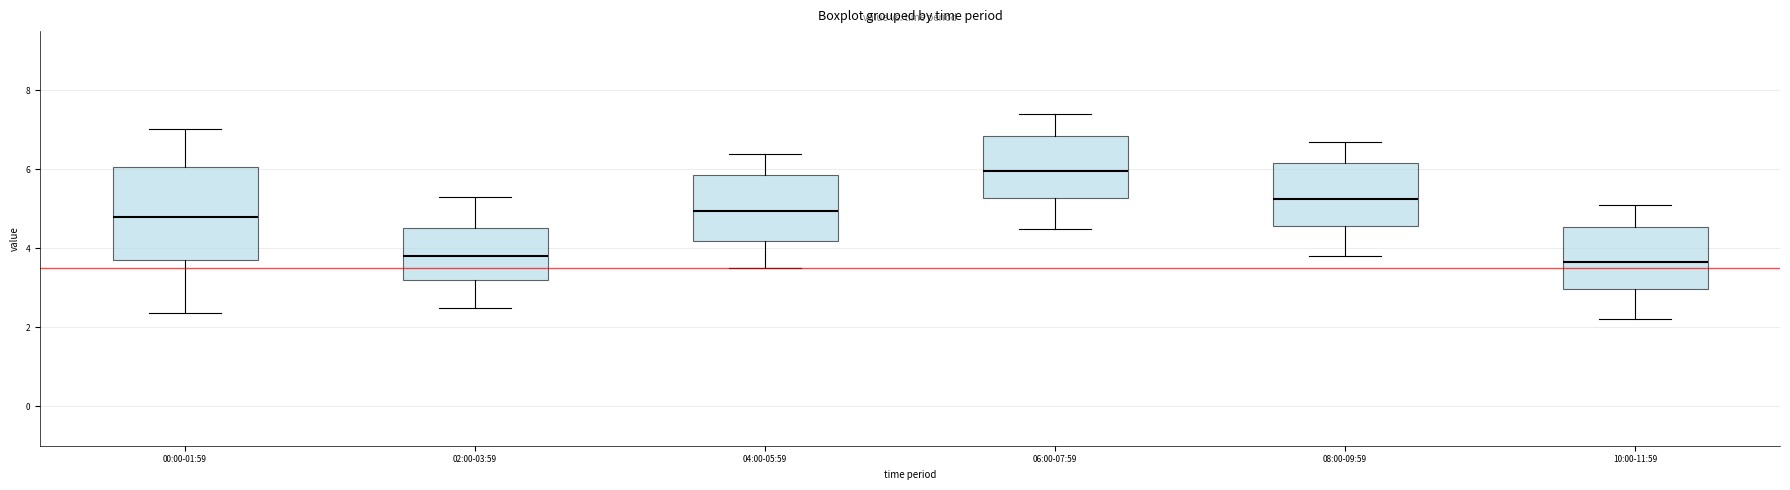

Which box is the tallest, from its lower edge to its upper edge?

00:00-01:59